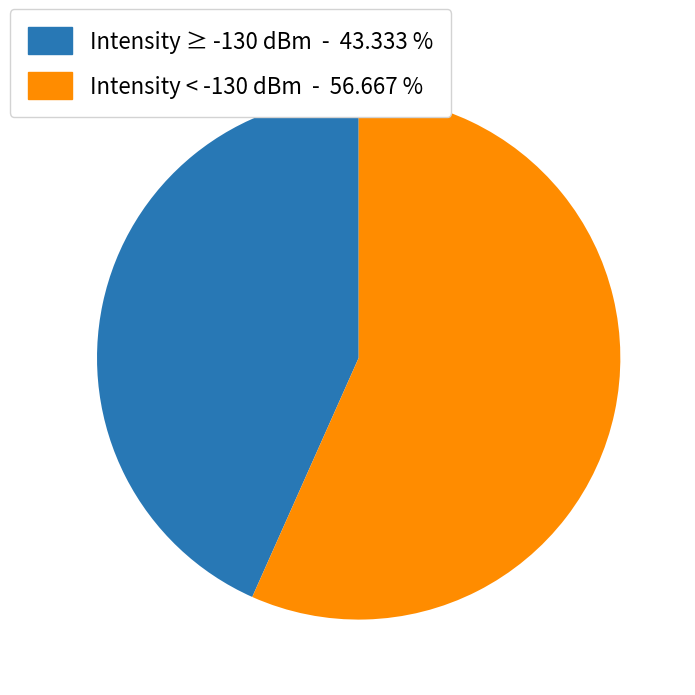

Does any single category account for the majority?

Yes